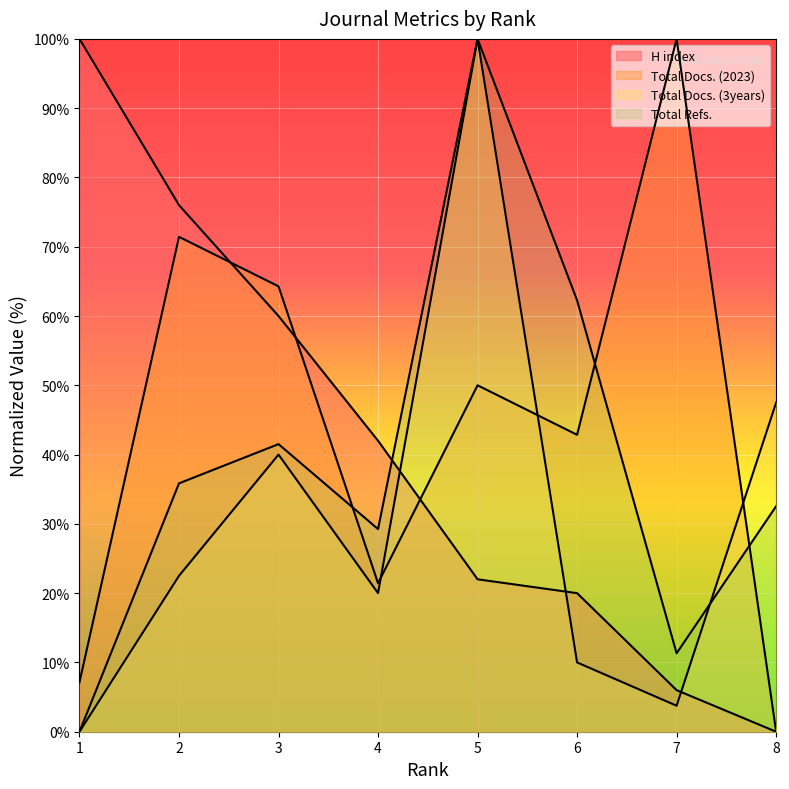

At which category does the chart reach its minimum across all series?

8